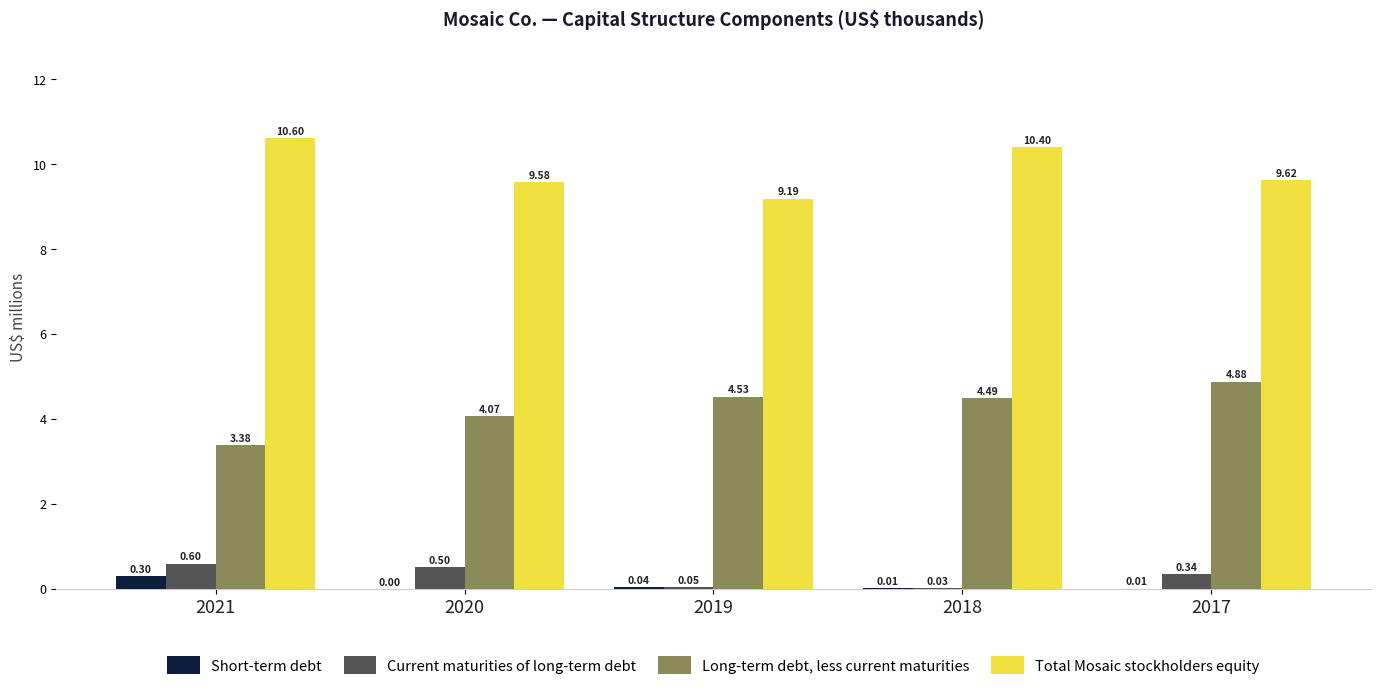

What is the spread (max minus min) of values at 2017?

9.6